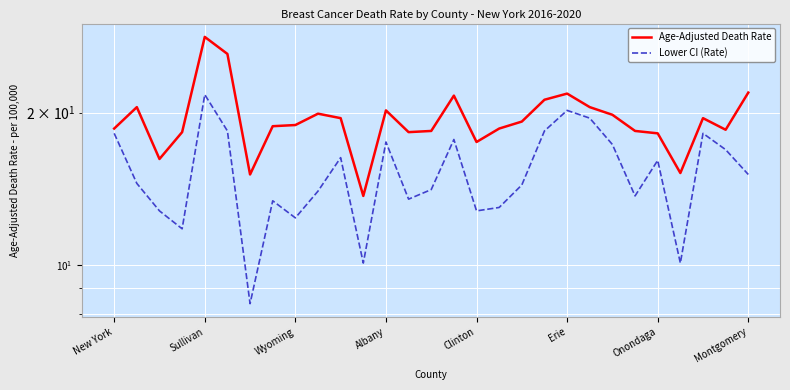

List the series in order of their overall mean, highest first.

Age-Adjusted Death Rate, Lower CI (Rate)